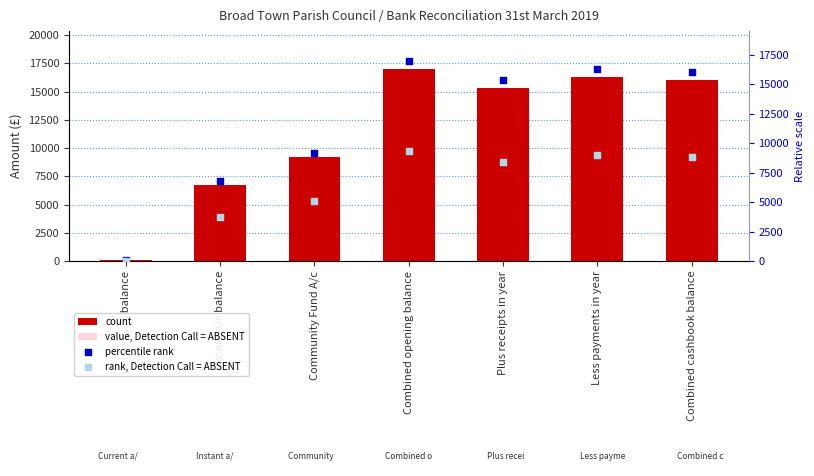

What are all the series names shown in the legend?

count, value, Detection Call = ABSENT, percentile rank, rank, Detection Call = ABSENT